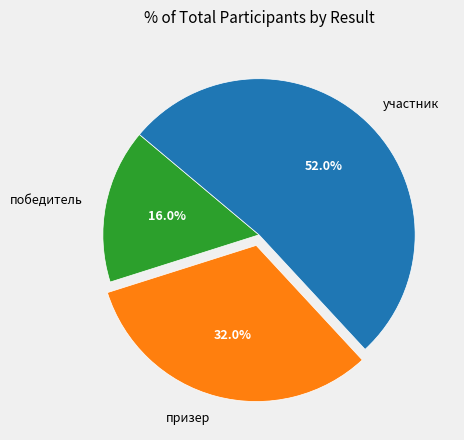

The призер slice represents 23% of the pie. True or false?

False